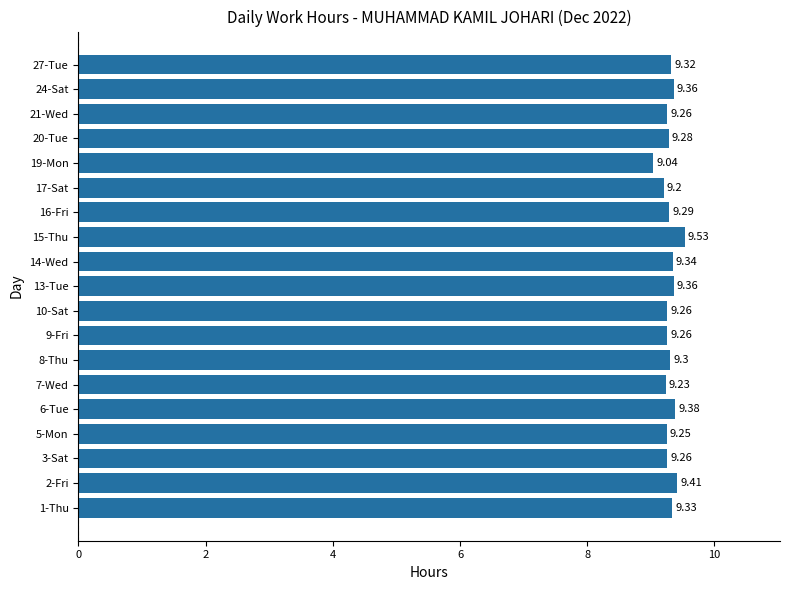

Does the chart contain stacked bars?

No